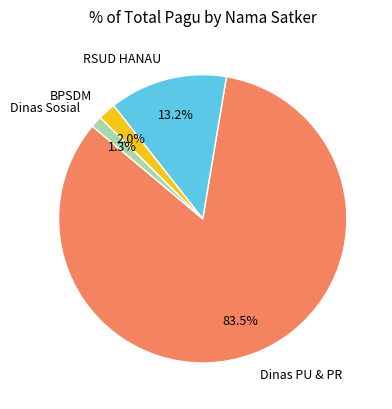

To the nearest percent, what is the difference between the largest and smallest slice percentages?

82%